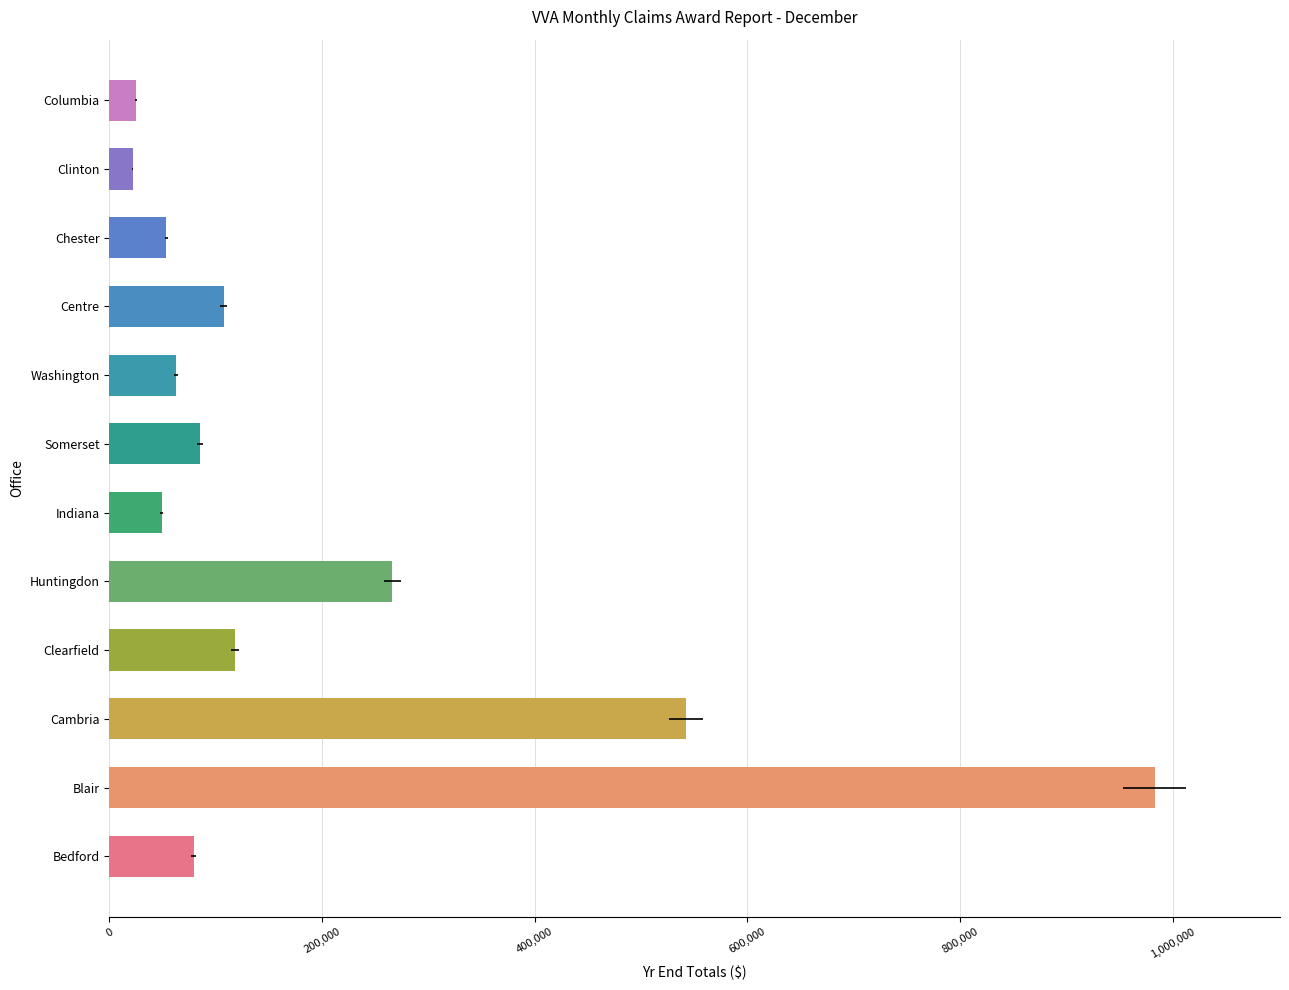

Reading left to right, transcribe all the data shown in this chart.

79378	983124	542586	118391	265954	49485	85328	62670	107553	53657	22042	25385